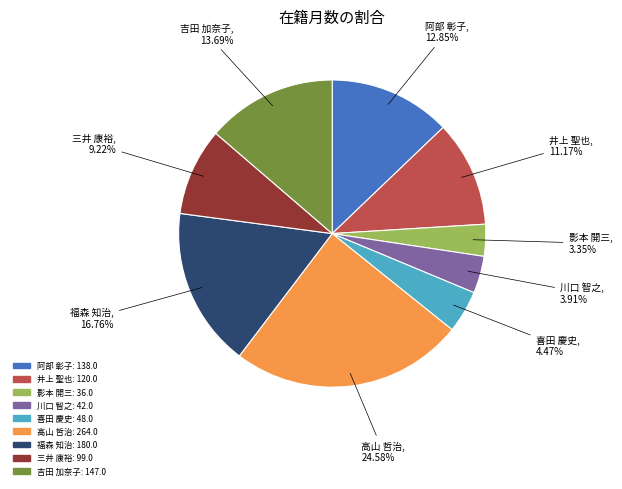

Which slice is the smallest?

影本 開三